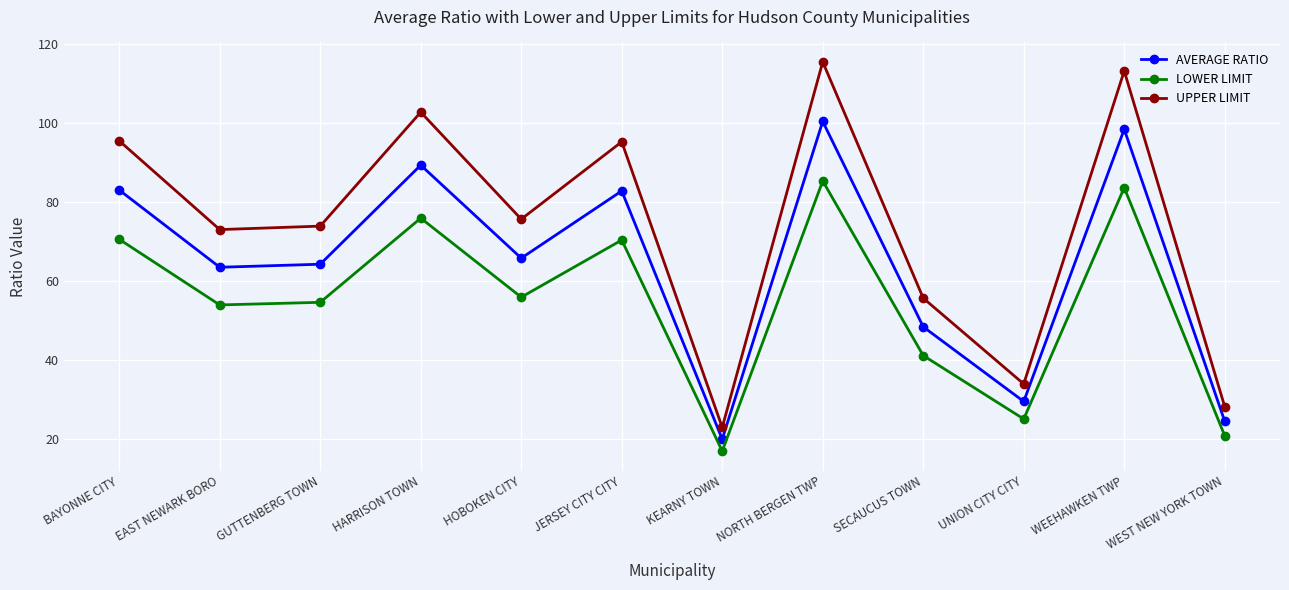

True or false: UPPER LIMIT and LOWER LIMIT intersect in this chart.

False